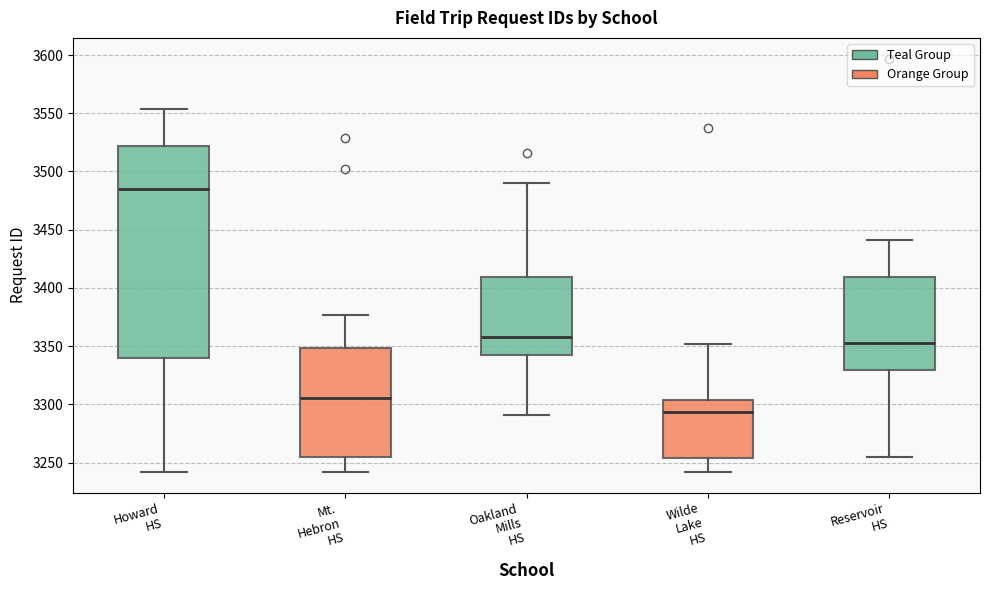

Reading left to right, transcribe this box plot: for each box, give where its median line is, the range the box spans, and where its two whiskers end, as read against the y-axis. The values are not printed on the chart, so give them approximately, as read against the axis.

Howard HS: median 3485, box 3340 to 3520, whiskers 3240 to 3555
Mt. Hebron HS: median 3305, box 3255 to 3350, whiskers 3240 to 3375
Oakland Mills HS: median 3360, box 3345 to 3410, whiskers 3290 to 3490
Wilde Lake HS: median 3295, box 3255 to 3305, whiskers 3240 to 3350
Reservoir HS: median 3355, box 3330 to 3410, whiskers 3255 to 3440